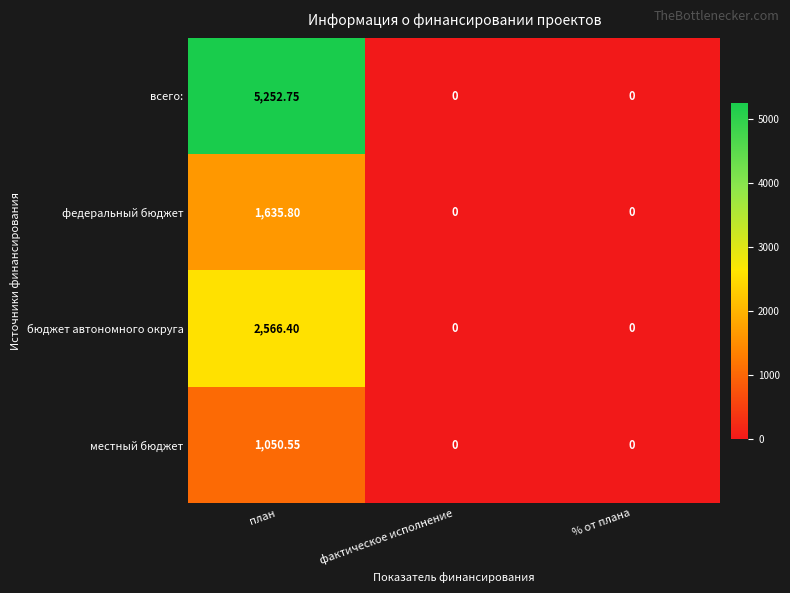

Rank the series by their maximum value, from highest to lowest.

всего:, бюджет автономного округа, федеральный бюджет, местный бюджет